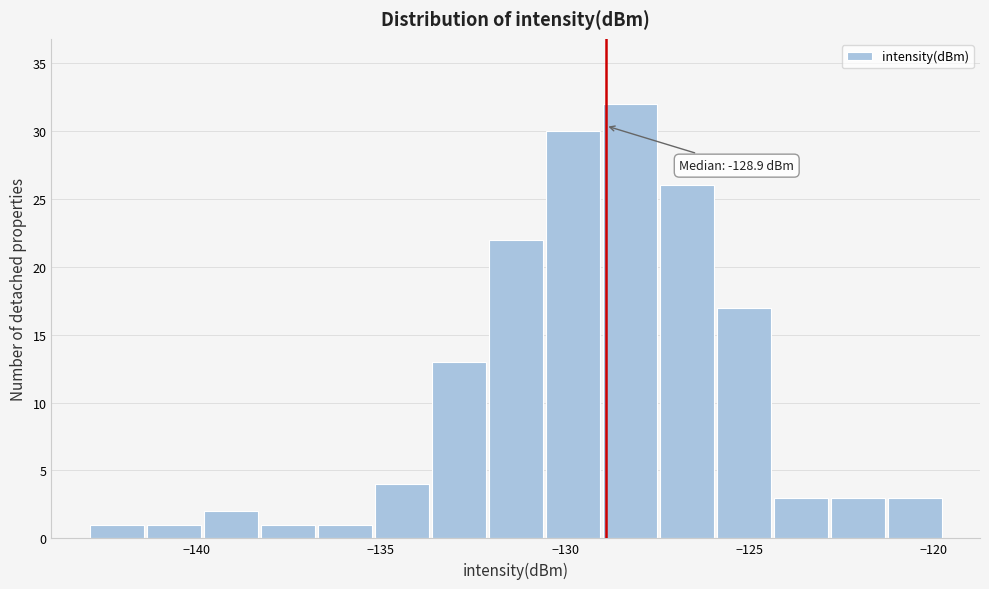

Around what value on the x-axis is the tallest bar? Give the approximate position of its centre, as read against the axis.

-128.0